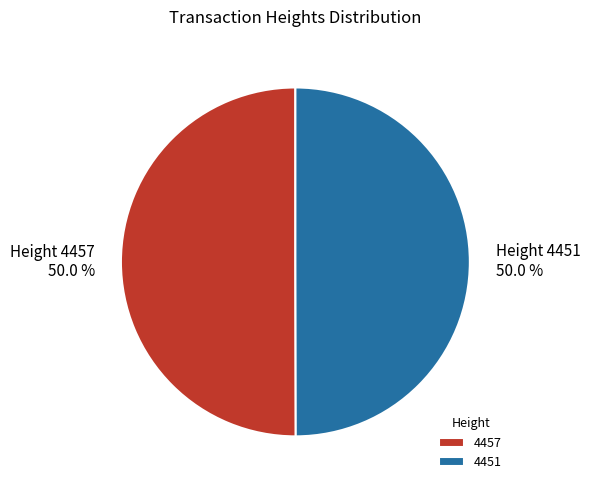

To the nearest percent, what percentage of the pie is 4457?

50%